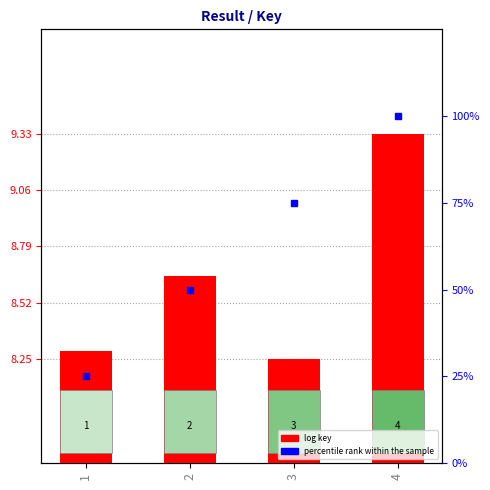

What is the total value across all series at 3?

83.2